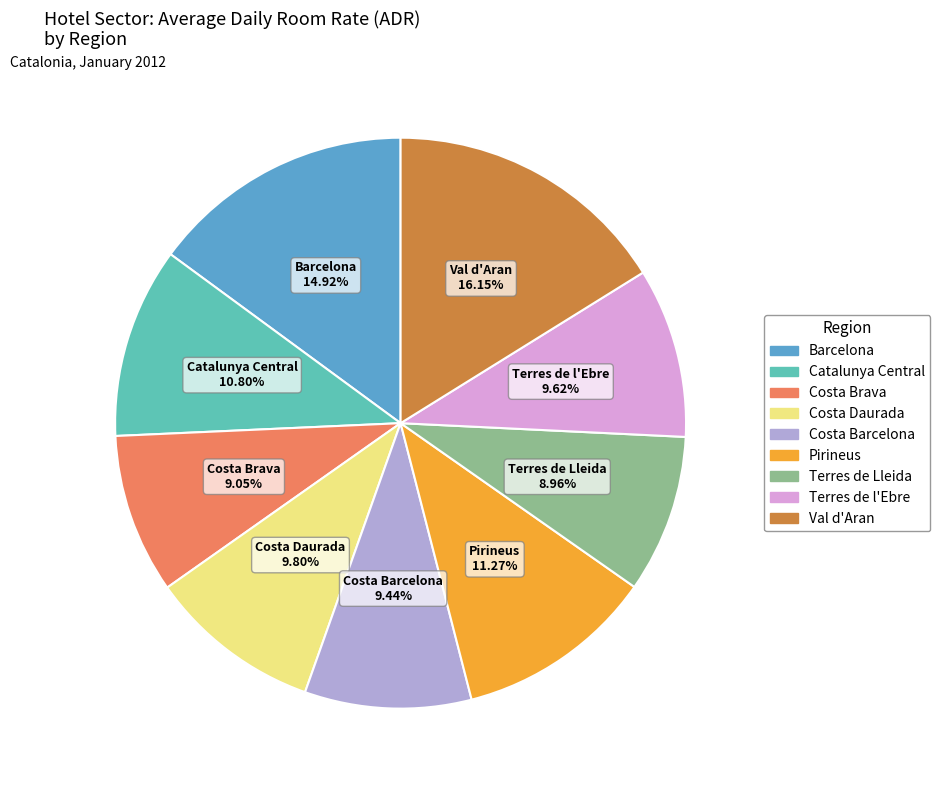

Do Barcelona and Costa Brava together represent more than half of the pie?

No